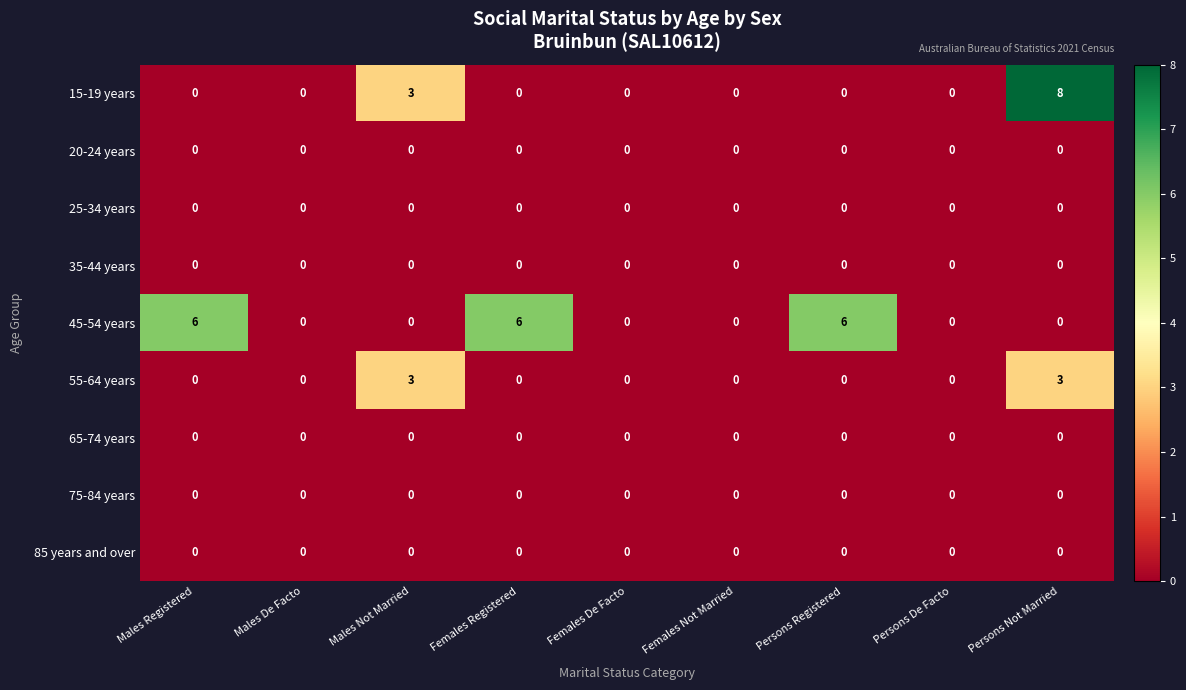

What is the maximum value shown in the chart?

8